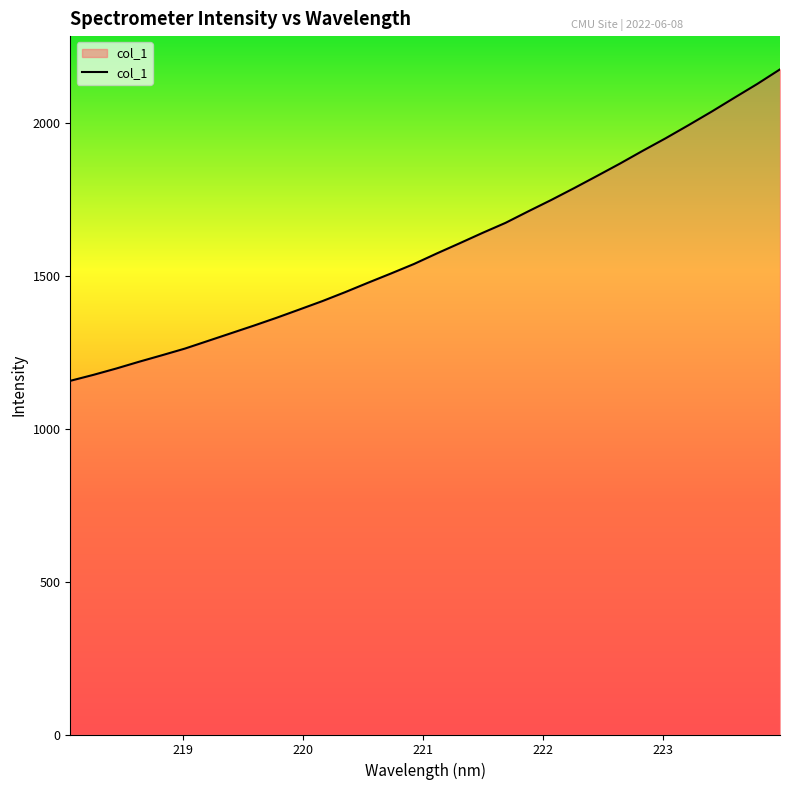

How many values exceed 1574?

16